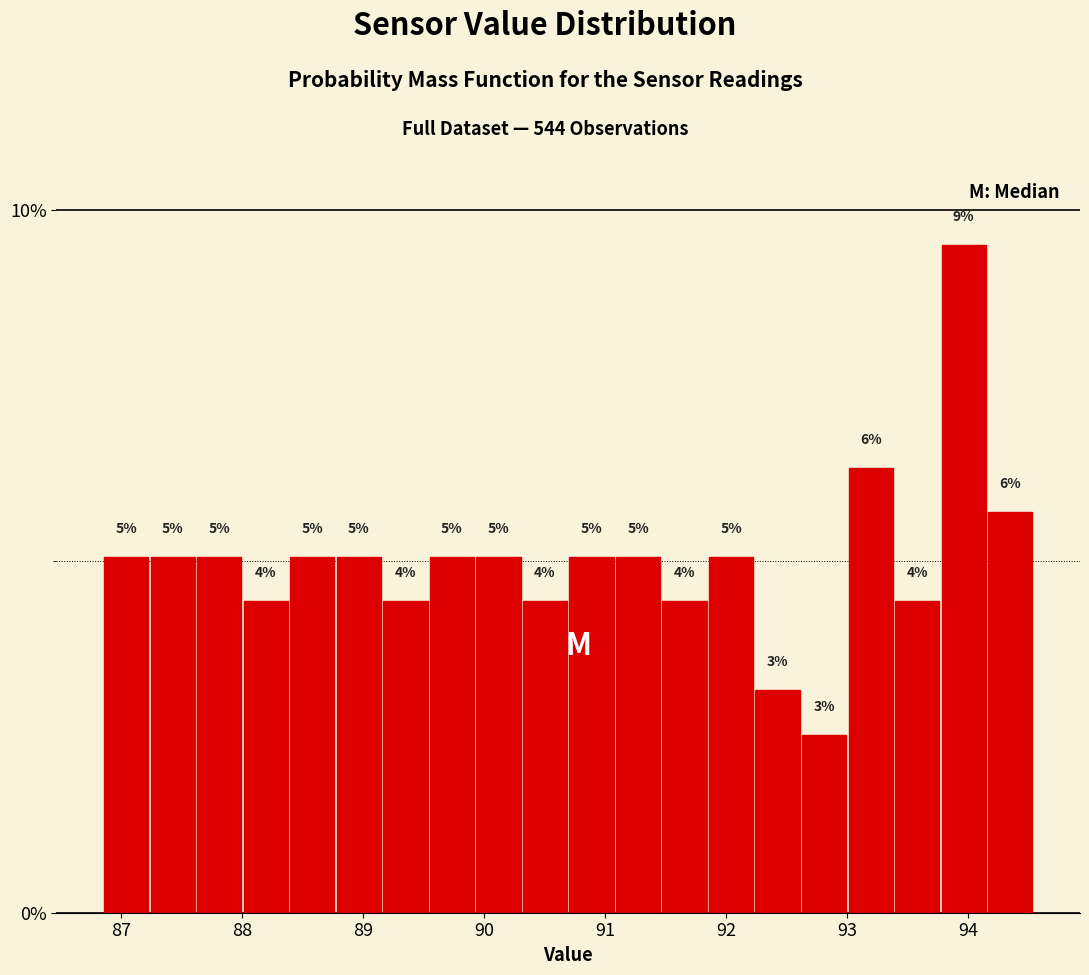

Read against the x-axis, roughly where is the centre of the tallest bar?

94.0